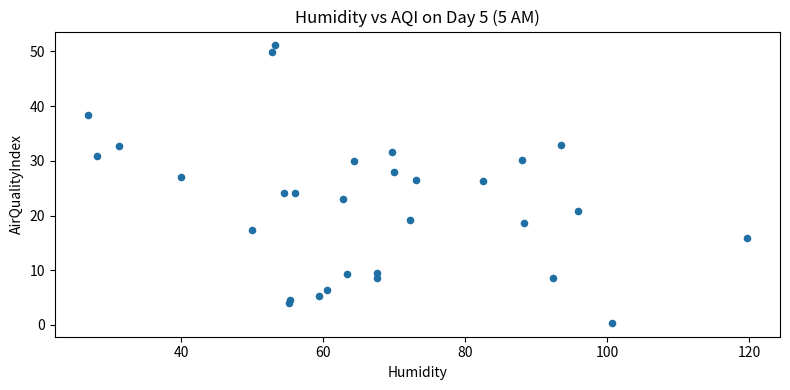

What is the range of X values (max minus min)?

92.9